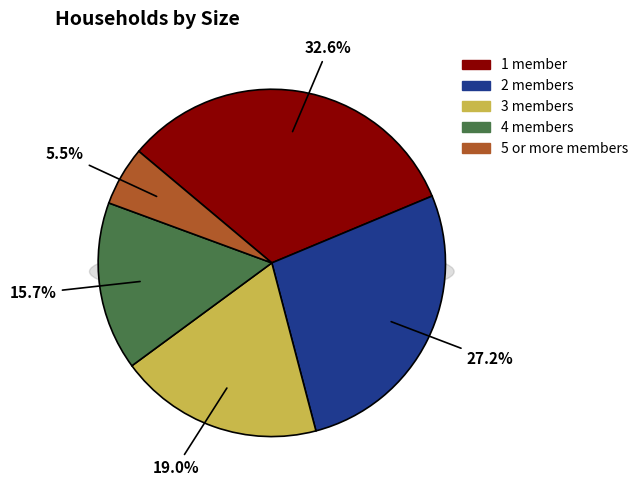

Is it true that 1 member is 33% of the pie?

True